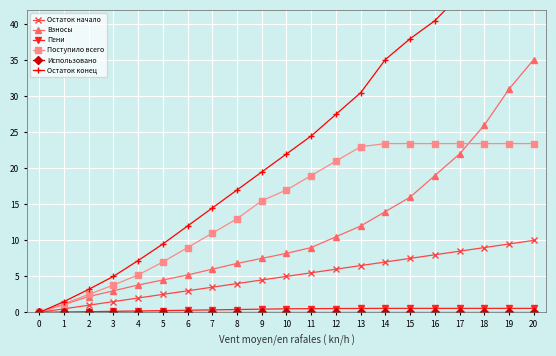

What is the average value of the Остаток начало series?

5.0